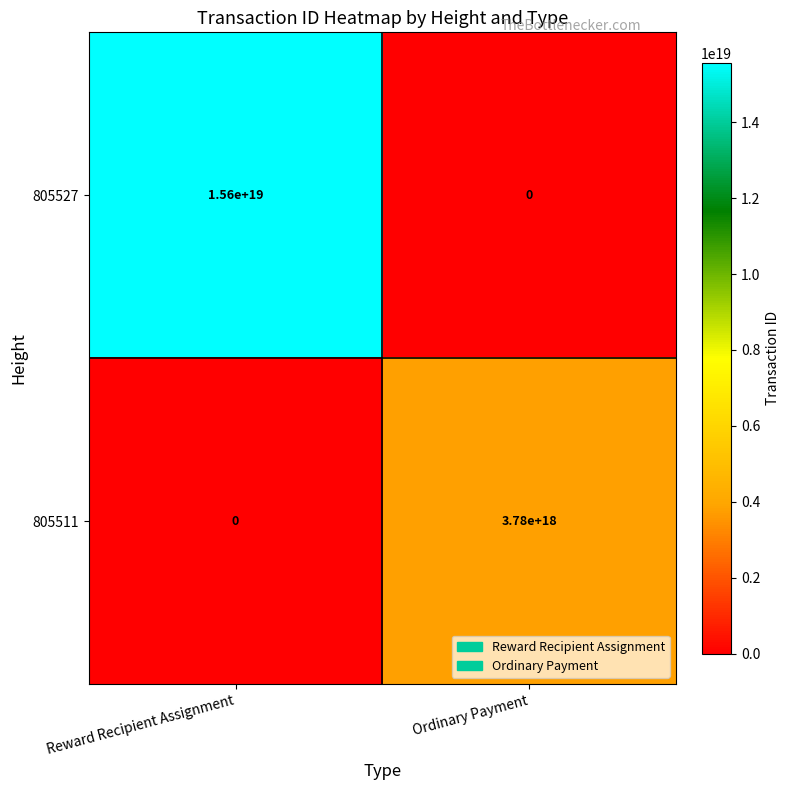

The value of 805527 at Ordinary Payment is -7242247560847629312. True or false?

False